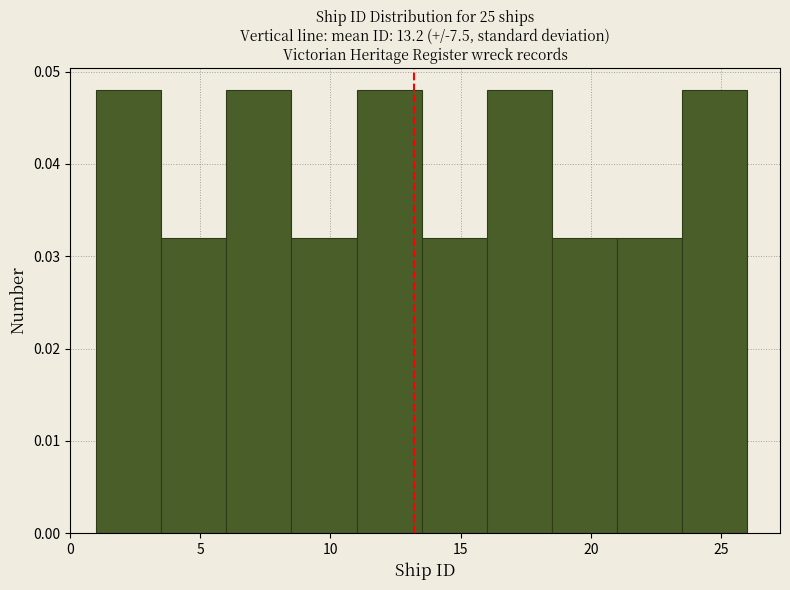

What is the height of the bar covering 8.5 to 11.0 on the x-axis? The values are not printed on the chart, so give them approximately, as read against the axis.

0.032